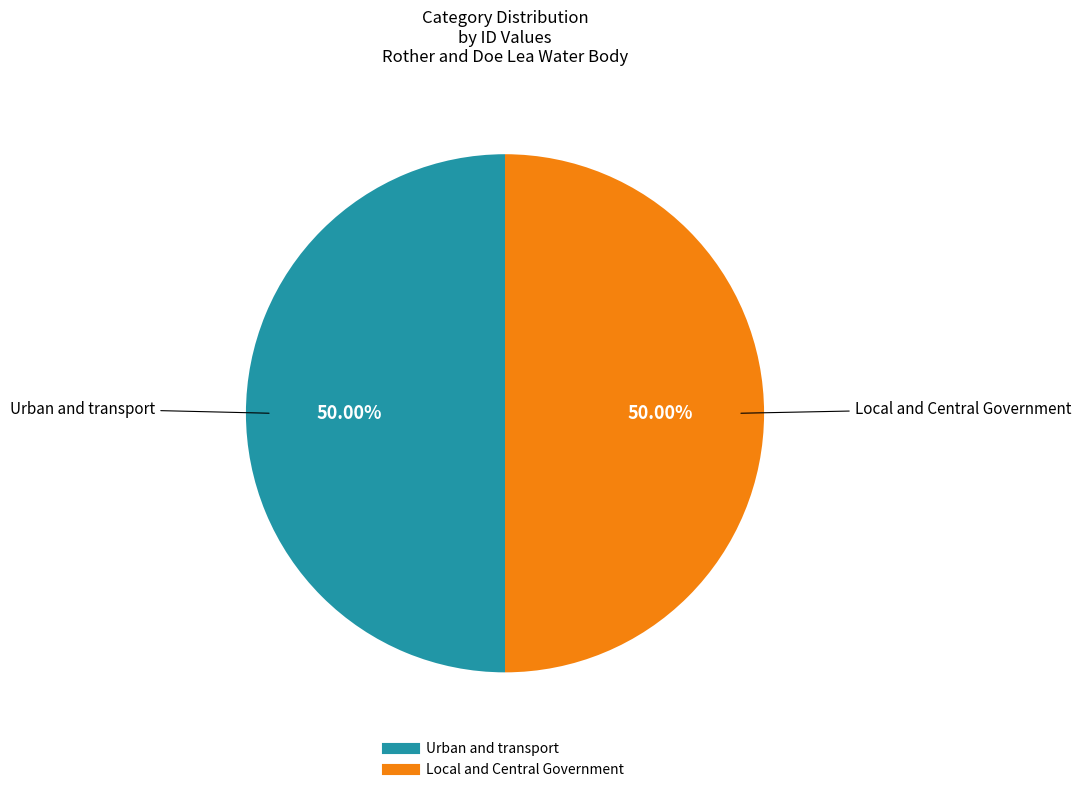

Count the number of slices in the pie.

2